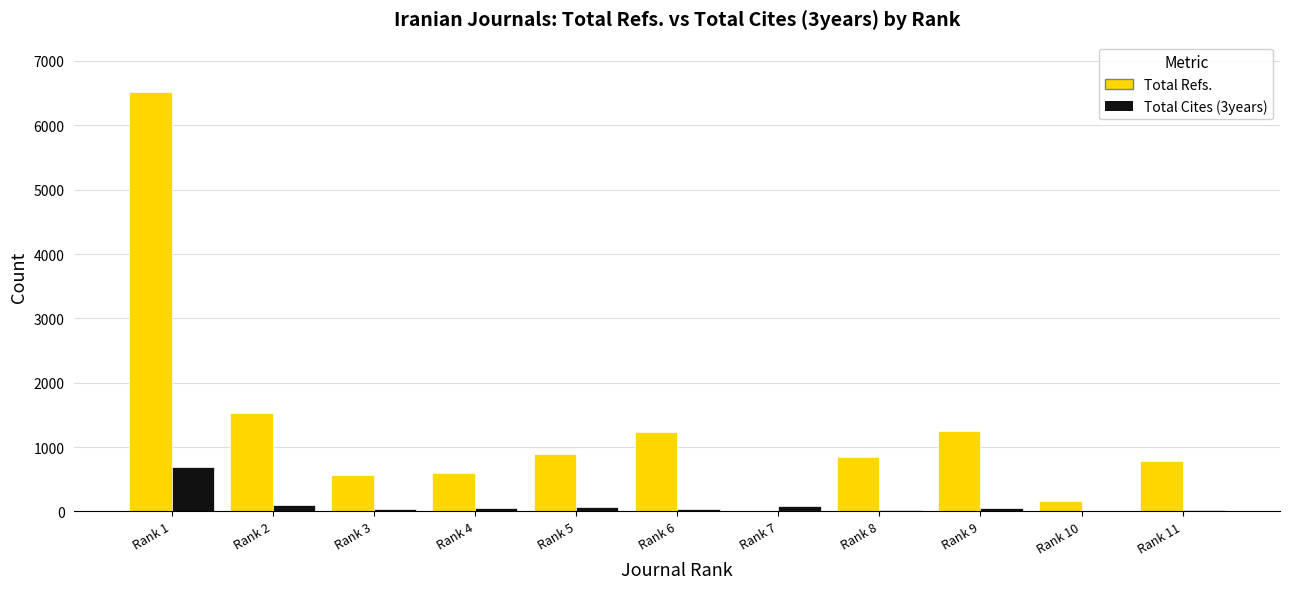

Which category has the highest value in the Total Cites (3years) series?

Rank 1